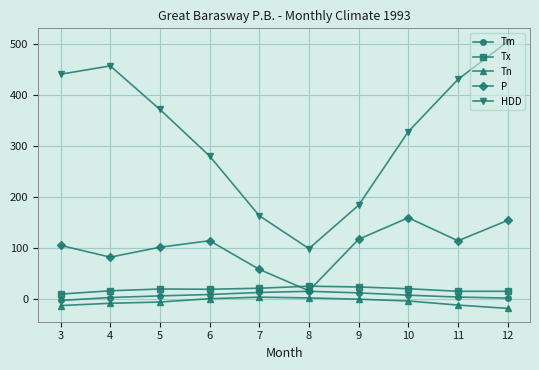

What is the approximate value of Tx at 3?

9.5